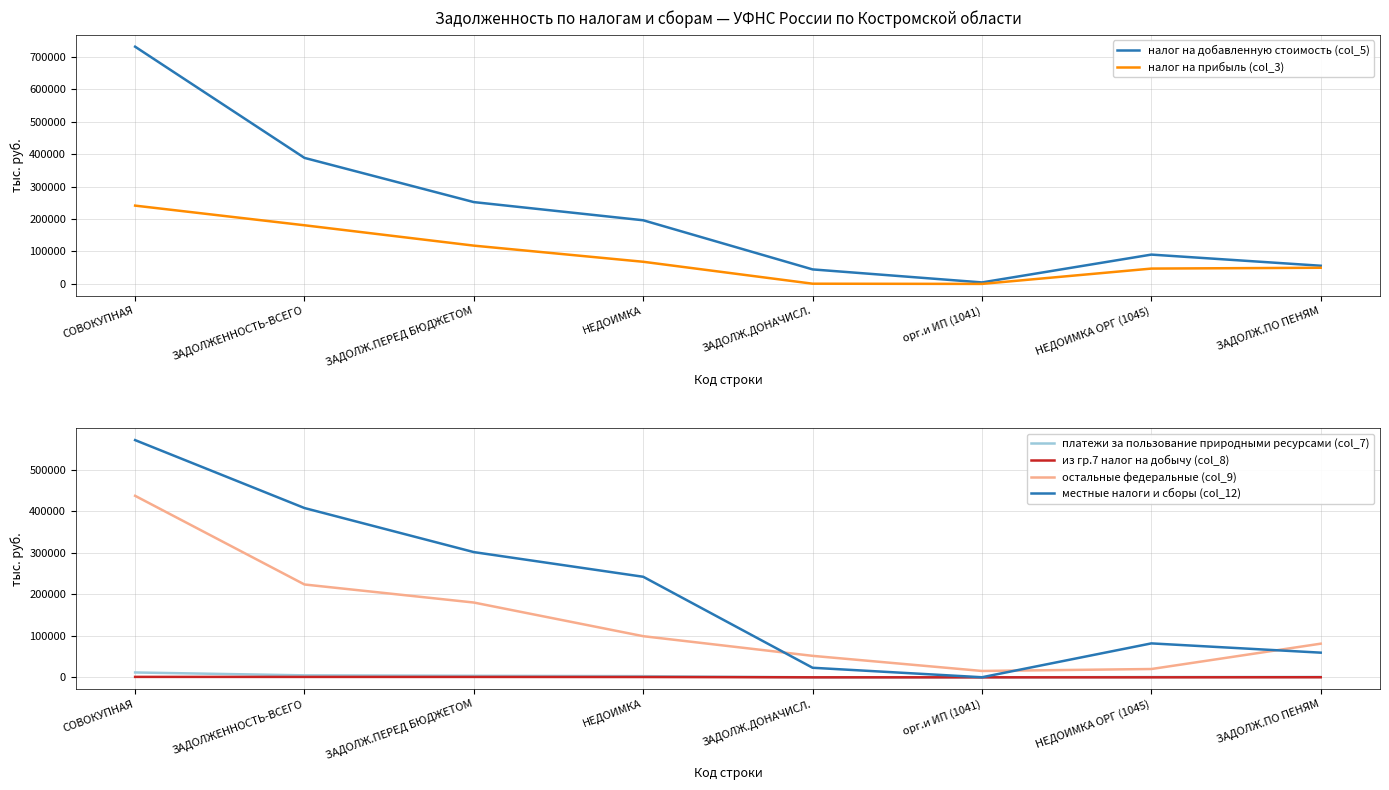

Is it true that местные налоги и сборы (col_12) equals 39322 at ЗАДОЛЖ.ПО ПЕНЯМ?

False